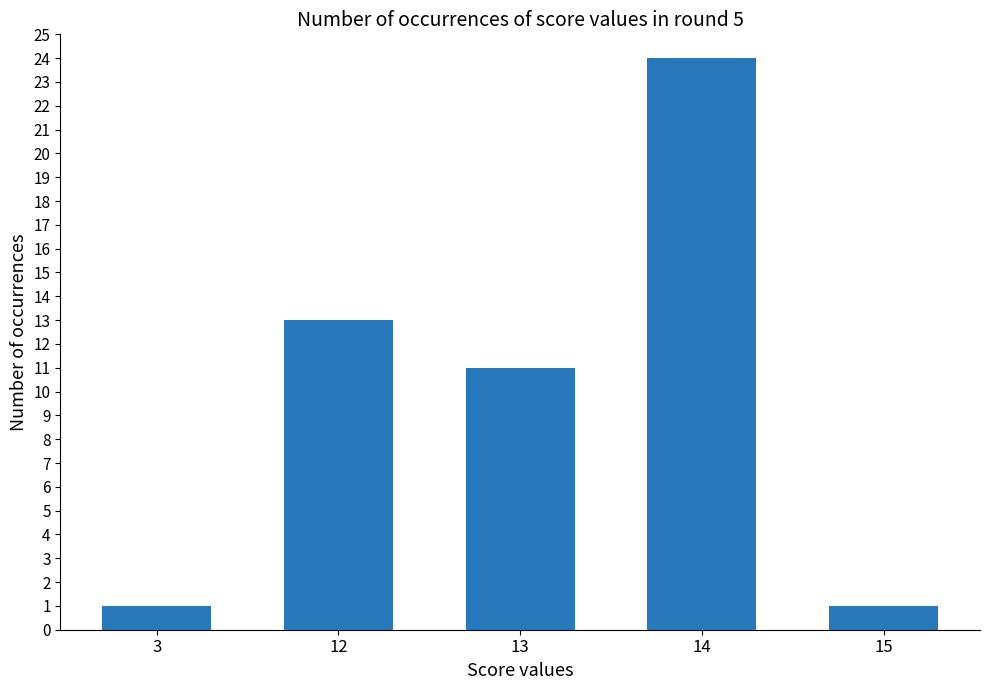

Which label corresponds to the largest value in the chart?

14